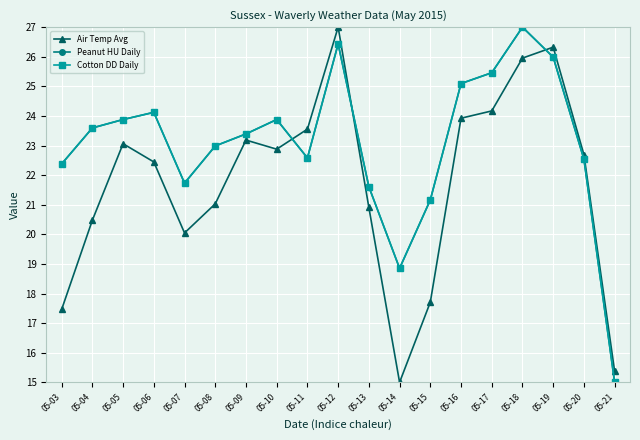

Is this an area chart (filled region under the line)?

No